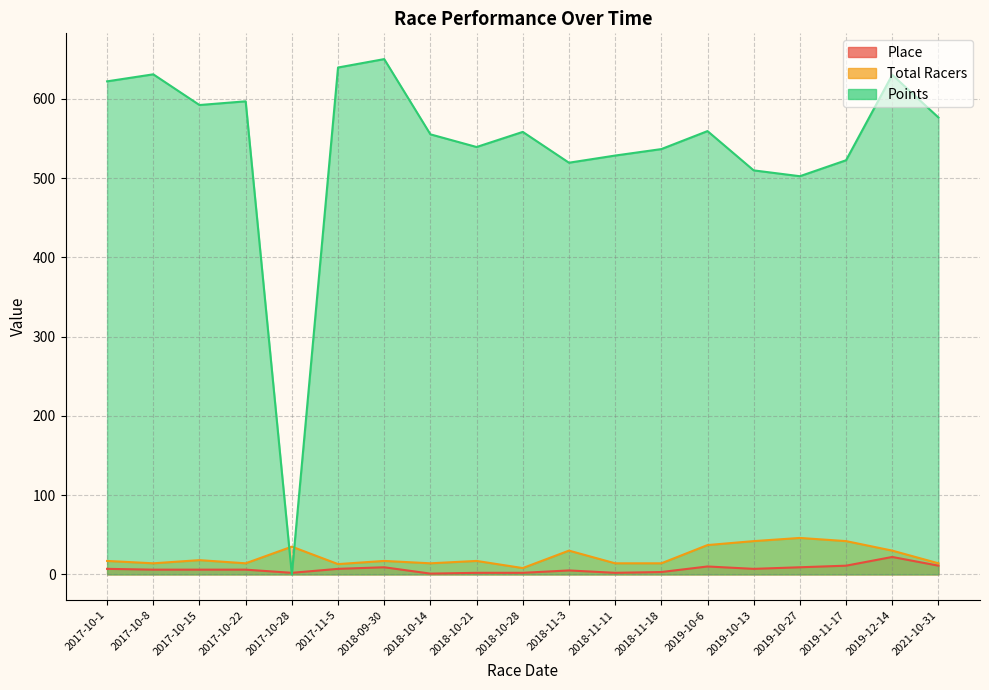

Reading right to left, what are all the values shown in this chart?

Place: 2021-10-31=11.0	2019-12-14=22.0	2019-11-17=11.0	2019-10-27=9.0	2019-10-13=7.0	2019-10-6=10.0	2018-11-18=3.0	2018-11-11=2.0	2018-11-3=5.0	2018-10-28=2.0	2018-10-21=2.0	2018-10-14=1.0	2018-09-30=9.0	2017-11-5=7.0	2017-10-28=2.0	2017-10-22=6.0	2017-10-15=6.0	2017-10-8=6.0	2017-10-1=7.0
Total Racers: 2021-10-31=14.0	2019-12-14=30.0	2019-11-17=42.0	2019-10-27=46.0	2019-10-13=42.0	2019-10-6=37.0	2018-11-18=14.0	2018-11-11=14.0	2018-11-3=30.0	2018-10-28=8.0	2018-10-21=17.0	2018-10-14=14.0	2018-09-30=17.0	2017-11-5=13.0	2017-10-28=35.0	2017-10-22=14.0	2017-10-15=18.0	2017-10-8=14.0	2017-10-1=17.0
Points: 2021-10-31=576.3	2019-12-14=630.2	2019-11-17=522.4	2019-10-27=502.3	2019-10-13=509.6	2019-10-6=559.2	2018-11-18=536.5	2018-11-11=528.3	2018-11-3=519.3	2018-10-28=558.2	2018-10-21=539.1	2018-10-14=555.1	2018-09-30=650.0	2017-11-5=639.4	2017-10-28=0.0	2017-10-22=596.8	2017-10-15=592.1	2017-10-8=630.8	2017-10-1=621.9